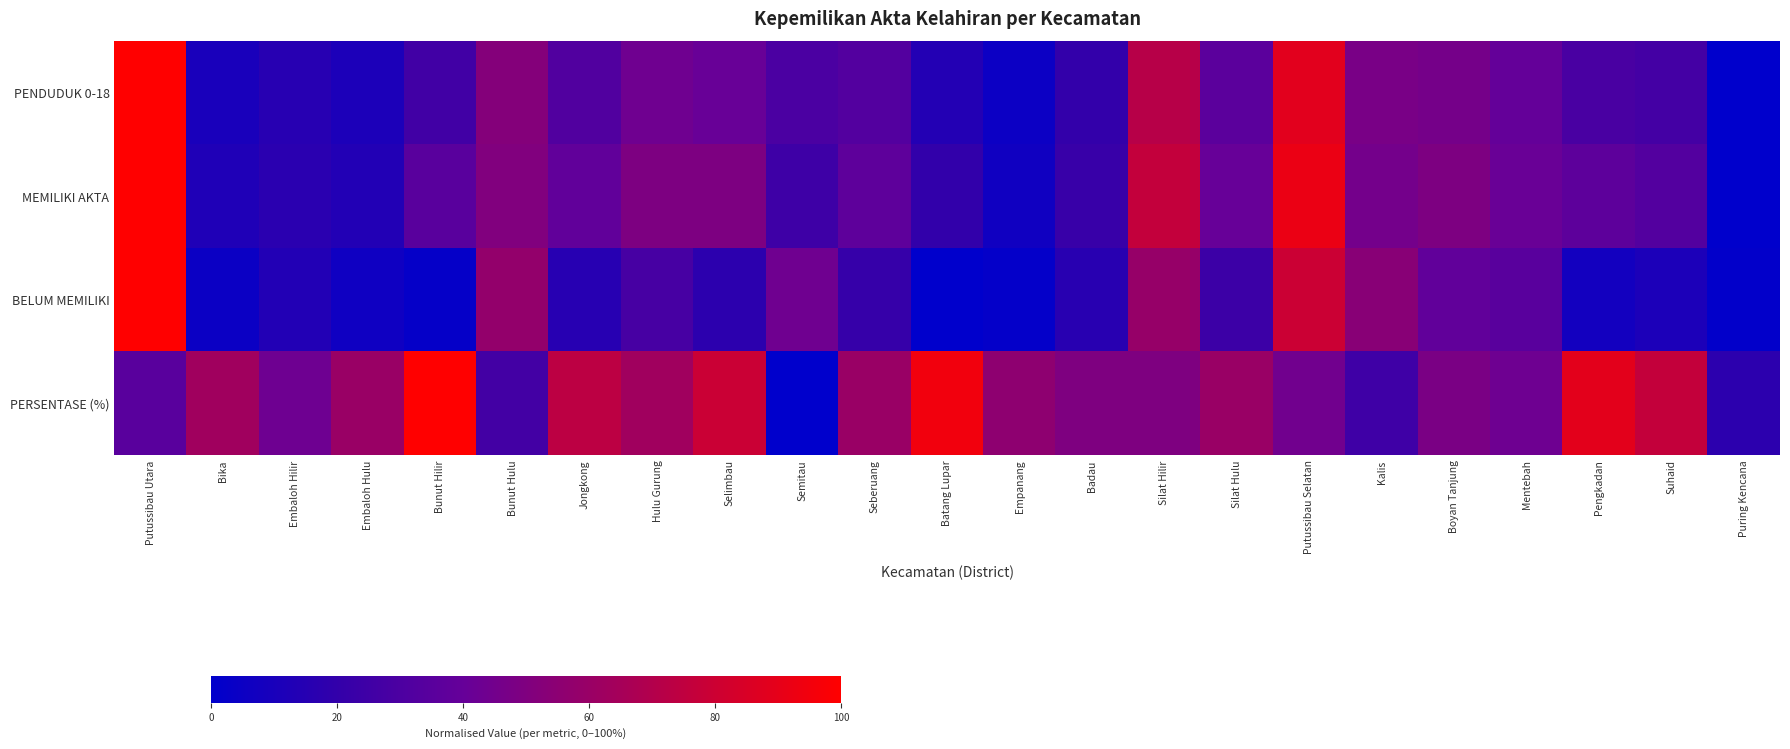

Reading right to left, what are all the values shown in this chart?

PENDUDUK 0-18: Puring Kencana=0.0	Suhaid=0.3	Pengkadan=0.3	Mentebah=0.4	Boyan Tanjung=0.5	Kalis=0.5	Putussibau Selatan=0.9	Silat Hulu=0.4	Silat Hilir=0.7	Badau=0.2	Empanang=0.0	Batang Lupar=0.1	Seberuang=0.3	Semitau=0.3	Selimbau=0.4	Hulu Gurung=0.4	Jongkong=0.3	Bunut Hulu=0.5	Bunut Hilir=0.3	Embaloh Hulu=0.1	Embaloh Hilir=0.2	Bika=0.1	Putussibau Utara=1.0
MEMILIKI AKTA: Puring Kencana=0.0	Suhaid=0.3	Pengkadan=0.4	Mentebah=0.4	Boyan Tanjung=0.5	Kalis=0.5	Putussibau Selatan=0.9	Silat Hulu=0.4	Silat Hilir=0.8	Badau=0.2	Empanang=0.1	Batang Lupar=0.2	Seberuang=0.4	Semitau=0.2	Selimbau=0.5	Hulu Gurung=0.5	Jongkong=0.4	Bunut Hulu=0.5	Bunut Hilir=0.3	Embaloh Hulu=0.1	Embaloh Hilir=0.2	Bika=0.1	Putussibau Utara=1.0
BELUM MEMILIKI: Puring Kencana=0.0	Suhaid=0.1	Pengkadan=0.1	Mentebah=0.4	Boyan Tanjung=0.4	Kalis=0.5	Putussibau Selatan=0.8	Silat Hulu=0.2	Silat Hilir=0.6	Badau=0.2	Empanang=0.0	Batang Lupar=0.0	Seberuang=0.2	Semitau=0.4	Selimbau=0.2	Hulu Gurung=0.3	Jongkong=0.2	Bunut Hulu=0.6	Bunut Hilir=0.0	Embaloh Hulu=0.1	Embaloh Hilir=0.1	Bika=0.0	Putussibau Utara=1.0
PERSENTASE (%): Puring Kencana=0.2	Suhaid=0.8	Pengkadan=0.9	Mentebah=0.4	Boyan Tanjung=0.5	Kalis=0.2	Putussibau Selatan=0.4	Silat Hulu=0.6	Silat Hilir=0.5	Badau=0.5	Empanang=0.6	Batang Lupar=0.9	Seberuang=0.6	Semitau=0.0	Selimbau=0.8	Hulu Gurung=0.6	Jongkong=0.7	Bunut Hulu=0.3	Bunut Hilir=1.0	Embaloh Hulu=0.6	Embaloh Hilir=0.4	Bika=0.6	Putussibau Utara=0.4